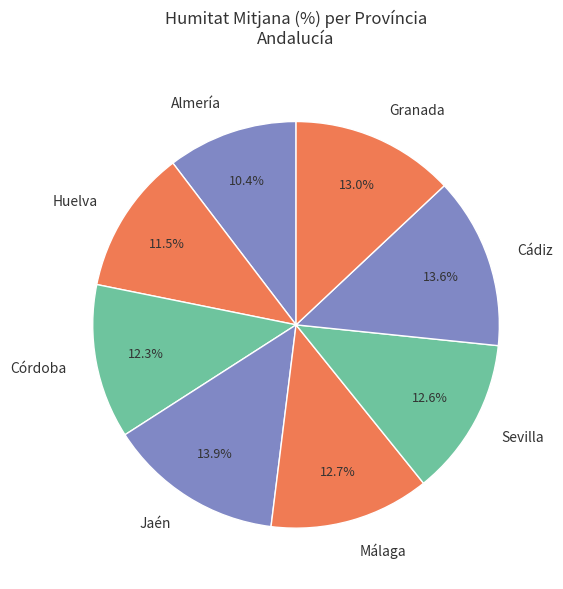

Is the sum of Granada and Cádiz greater than half?

No